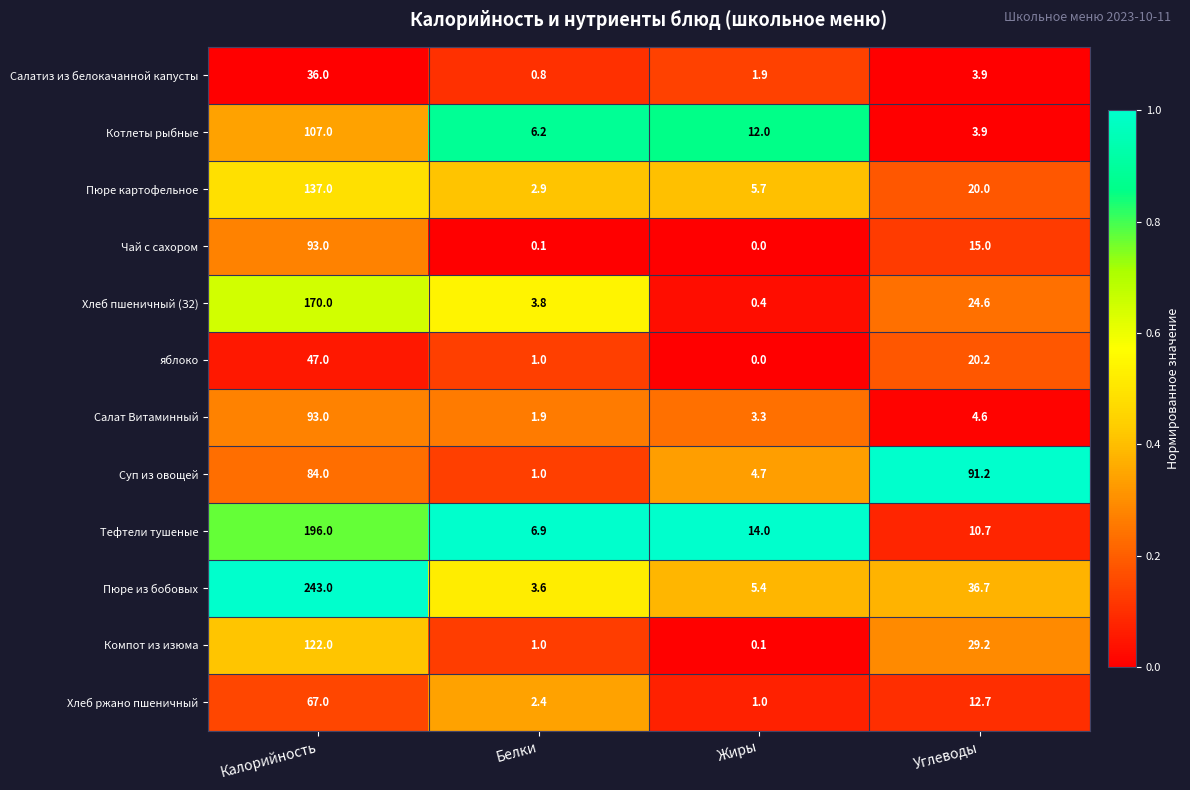

True or false: Чай с сахором has a value of 15.0 at Углеводы.

True